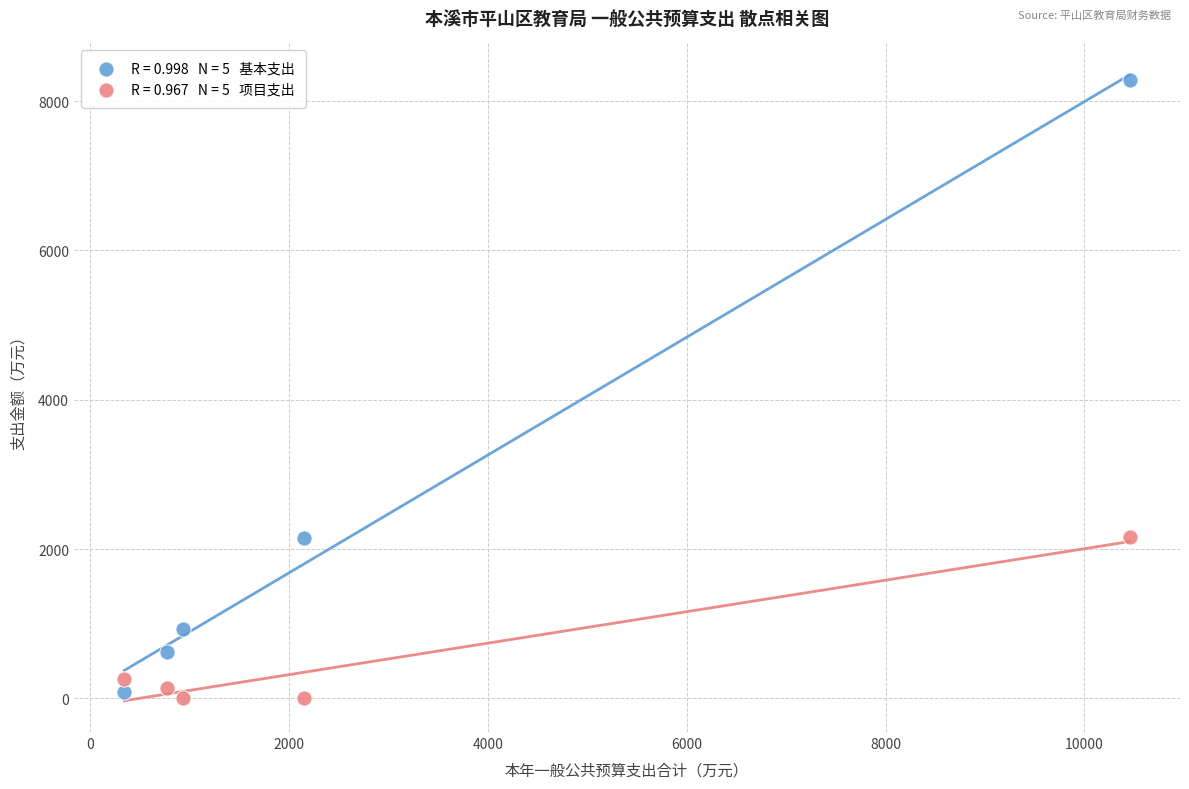

Across all data points, what is the range of X values (max minus min)?

10113.7